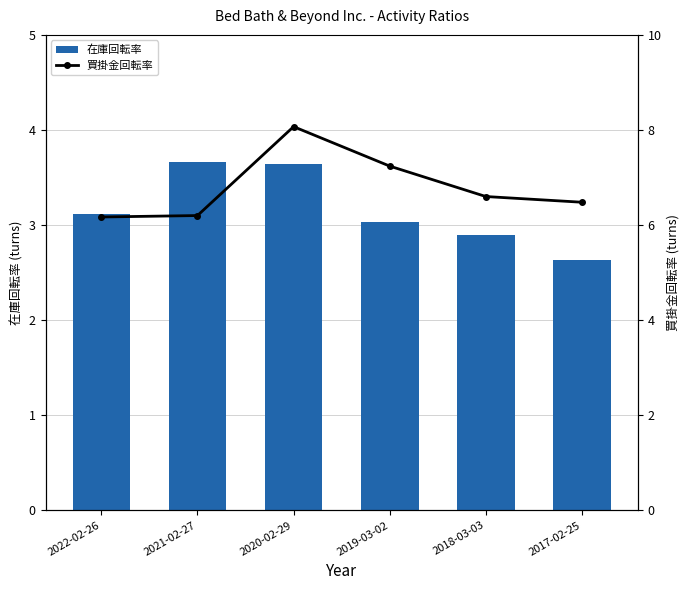

What is the average value of the 買掛金回転率 series?

6.8